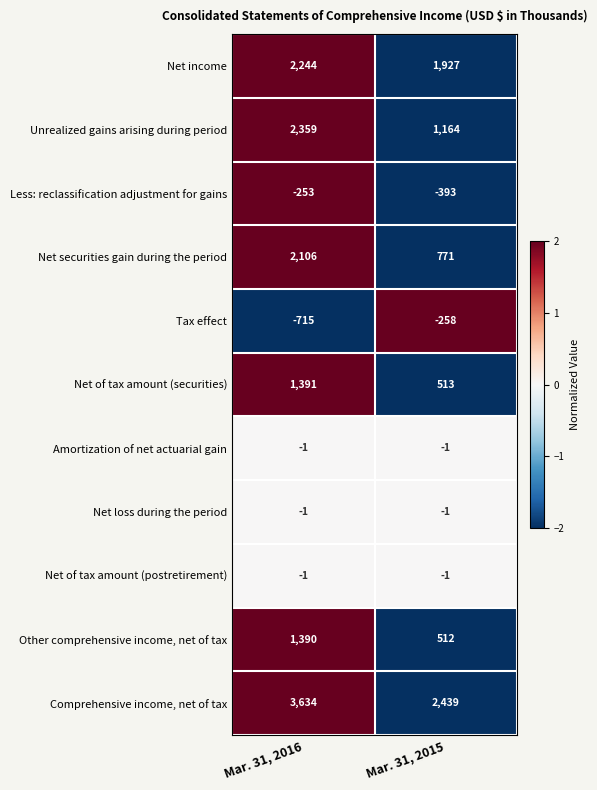

Reading left to right, extract all data points from this chart.

Net income: 2244	1927
Unrealized gains arising during period: 2359	1164
Less: reclassification adjustment for gains: -253	-393
Net securities gain during the period: 2106	771
Tax effect: -715	-258
Net of tax amount (securities): 1391	513
Amortization of net actuarial gain: -1	-1
Net loss during the period: -1	-1
Net of tax amount (postretirement): -1	-1
Other comprehensive income, net of tax: 1390	512
Comprehensive income, net of tax: 3634	2439